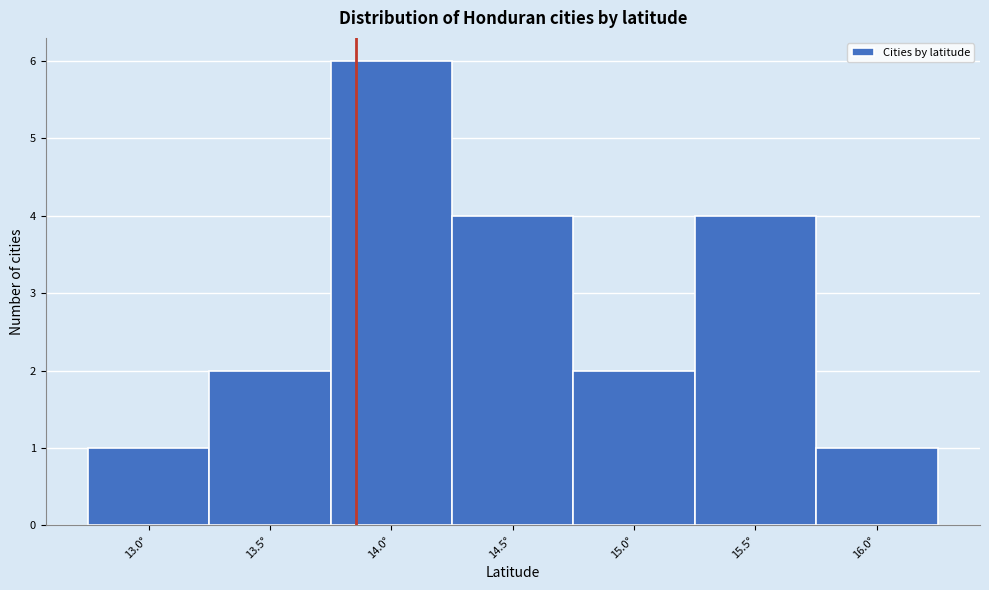

Reading right to left, transcribe all the data shown in this chart.

1	4	2	4	6	2	1